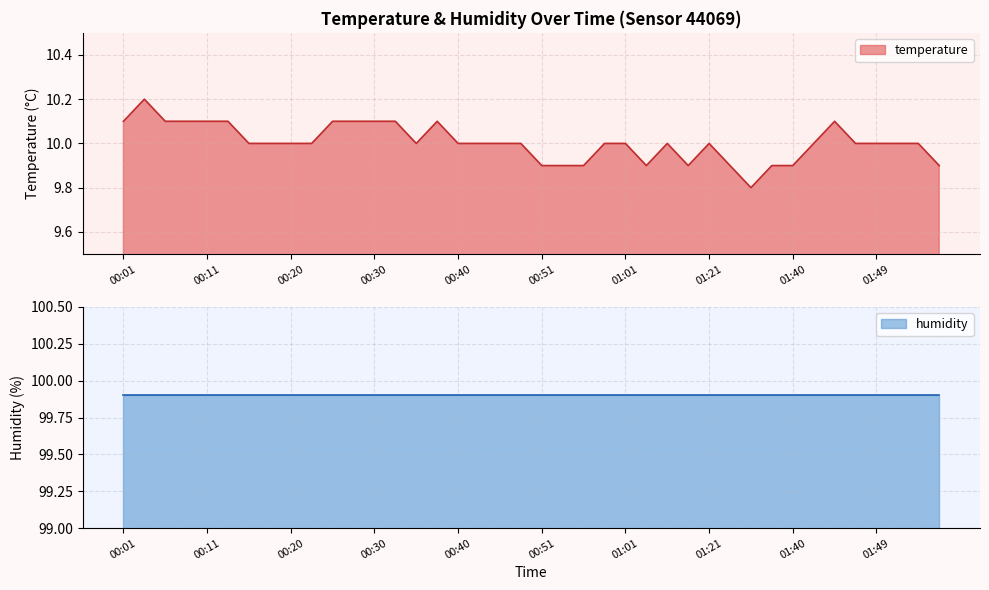

Between 00:01 and 00:43, which is larger?

00:01